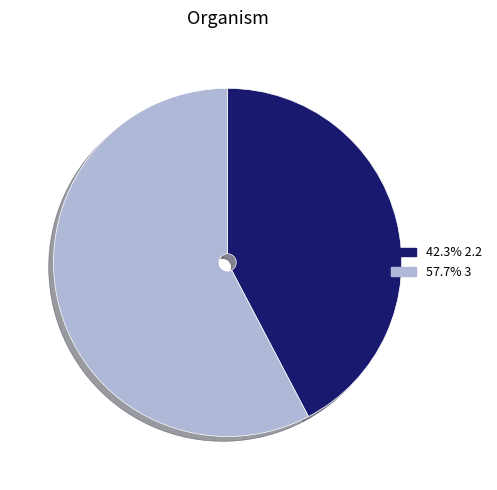

Does 42.3% 2.2 account for over 50% of the chart?

No